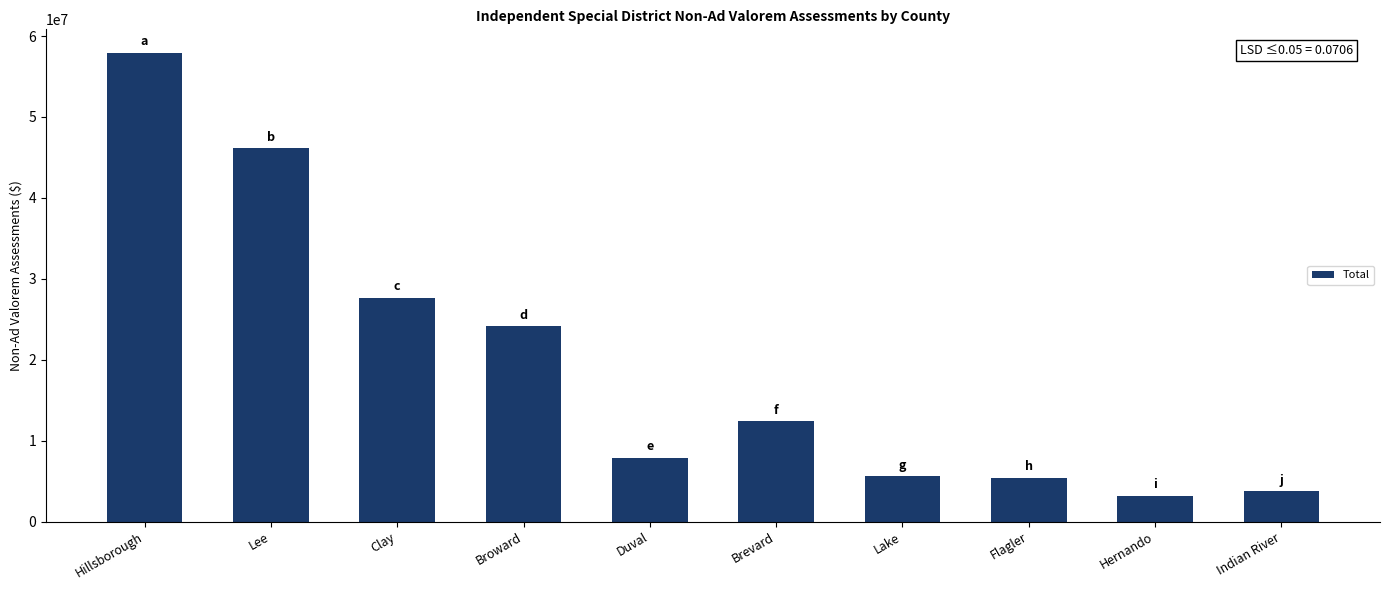

The chart shows a value of 5385190 at Flagler. True or false?

True